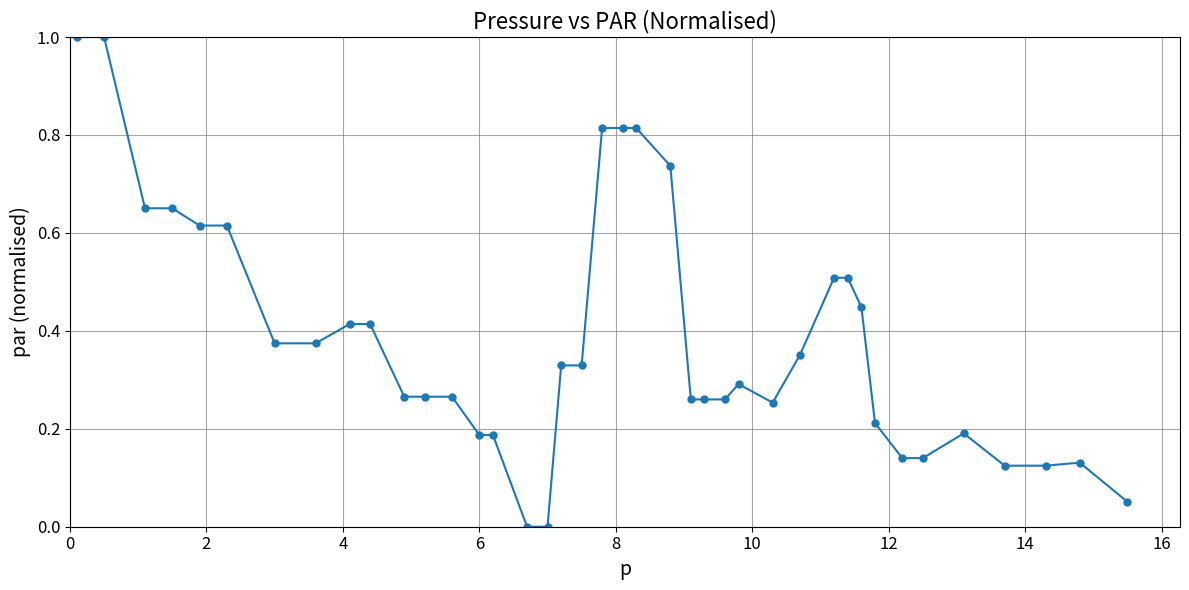

True or false: the data has more than 0 interior local peaks.

True